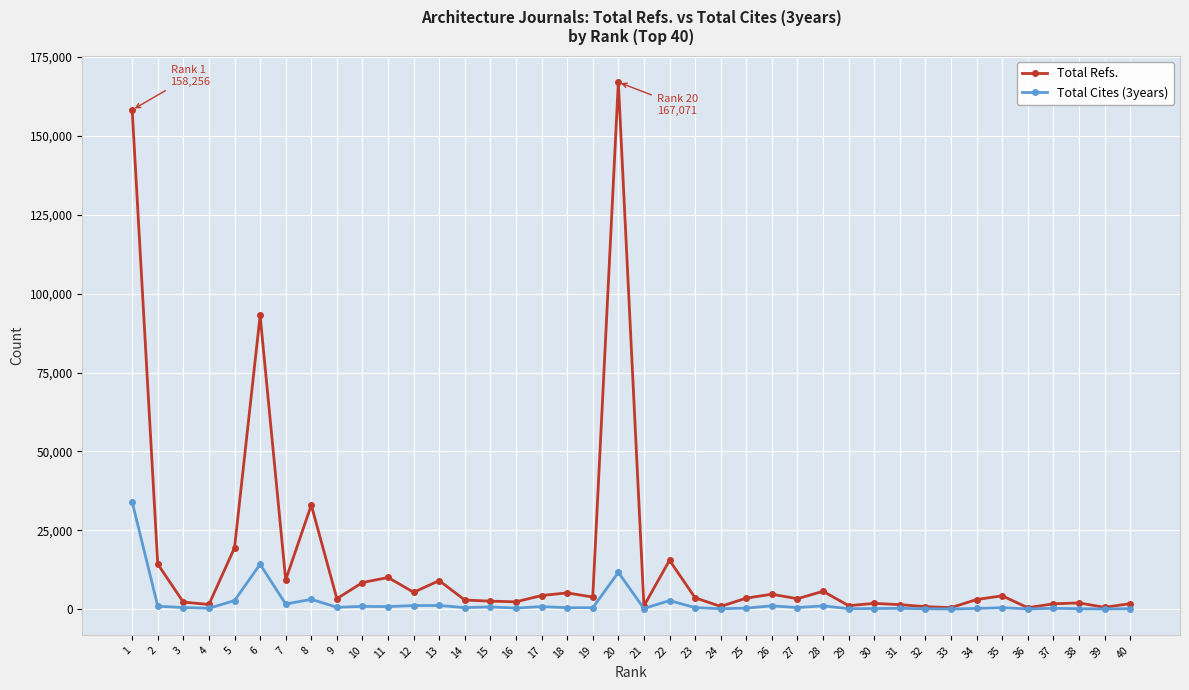

What is the difference between the highest and lowest values at 31?

1164